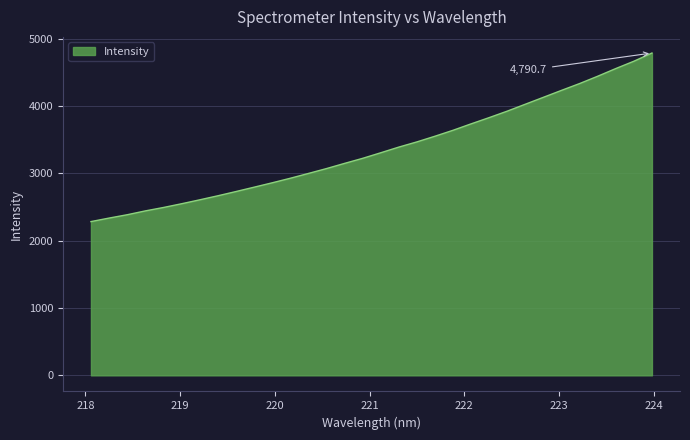

What is the greatest value displayed?

4790.7